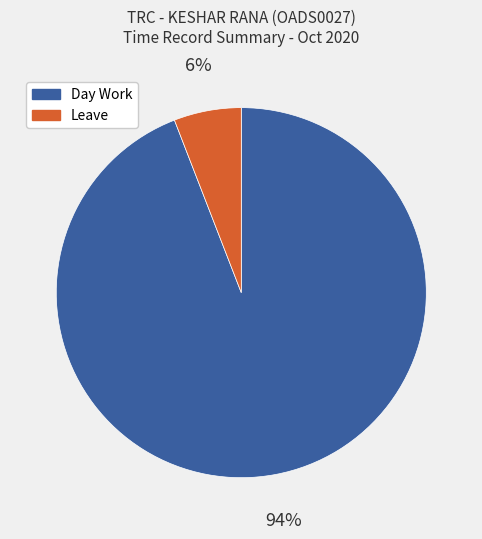

Combined, do Day Work and Leave account for over 50%?

Yes